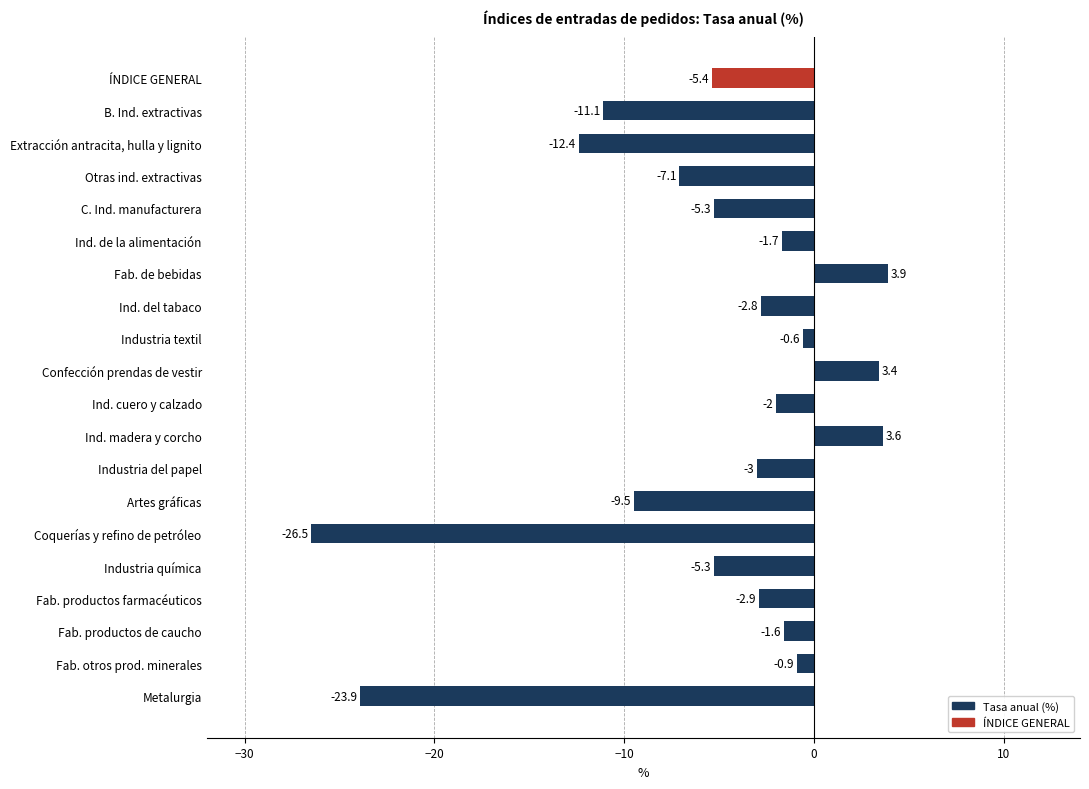

What is the minimum value shown in the chart?

-26.5